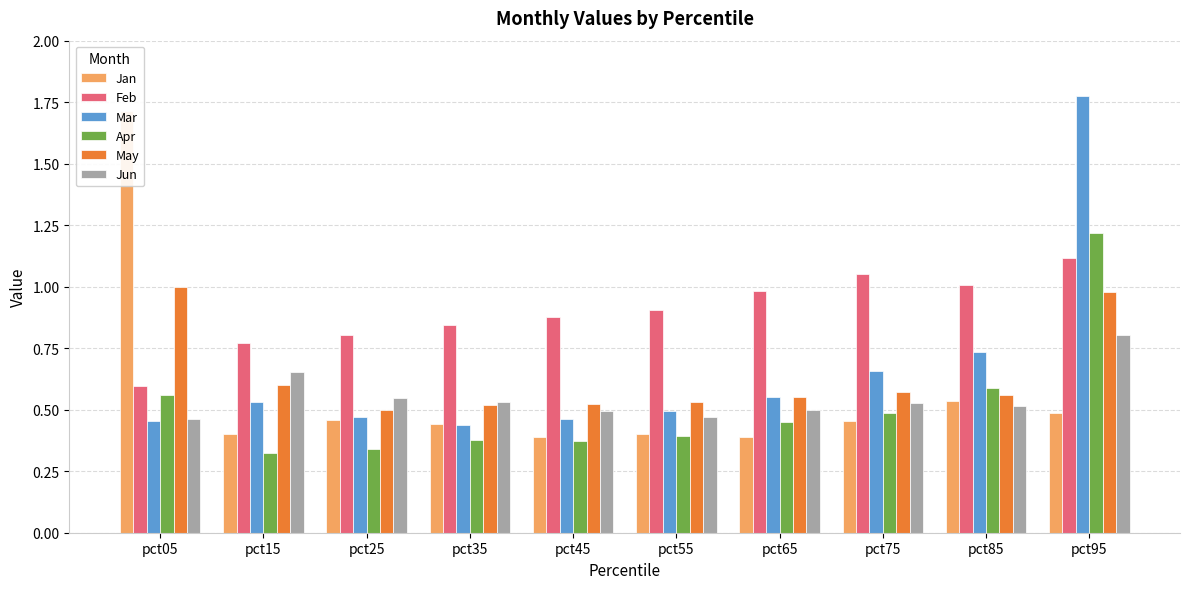

The Mar series shows 0.7 at pct55. True or false?

False